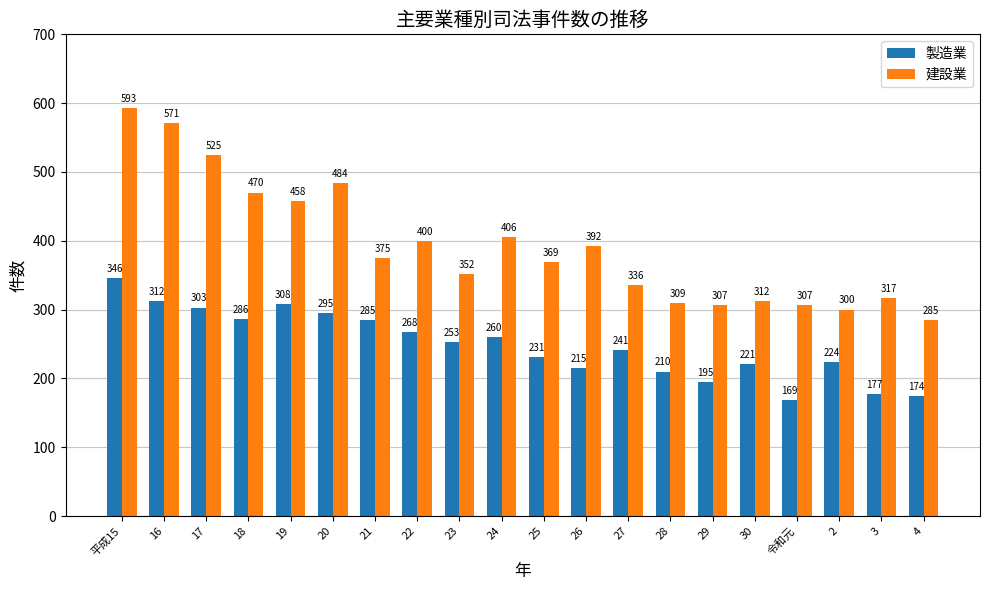

Reading left to right, extract all data points from this chart.

製造業: 平成15=346	16=312	17=303	18=286	19=308	20=295	21=285	22=268	23=253	24=260	25=231	26=215	27=241	28=210	29=195	30=221	令和元=169	2=224	3=177	4=174
建設業: 平成15=593	16=571	17=525	18=470	19=458	20=484	21=375	22=400	23=352	24=406	25=369	26=392	27=336	28=309	29=307	30=312	令和元=307	2=300	3=317	4=285